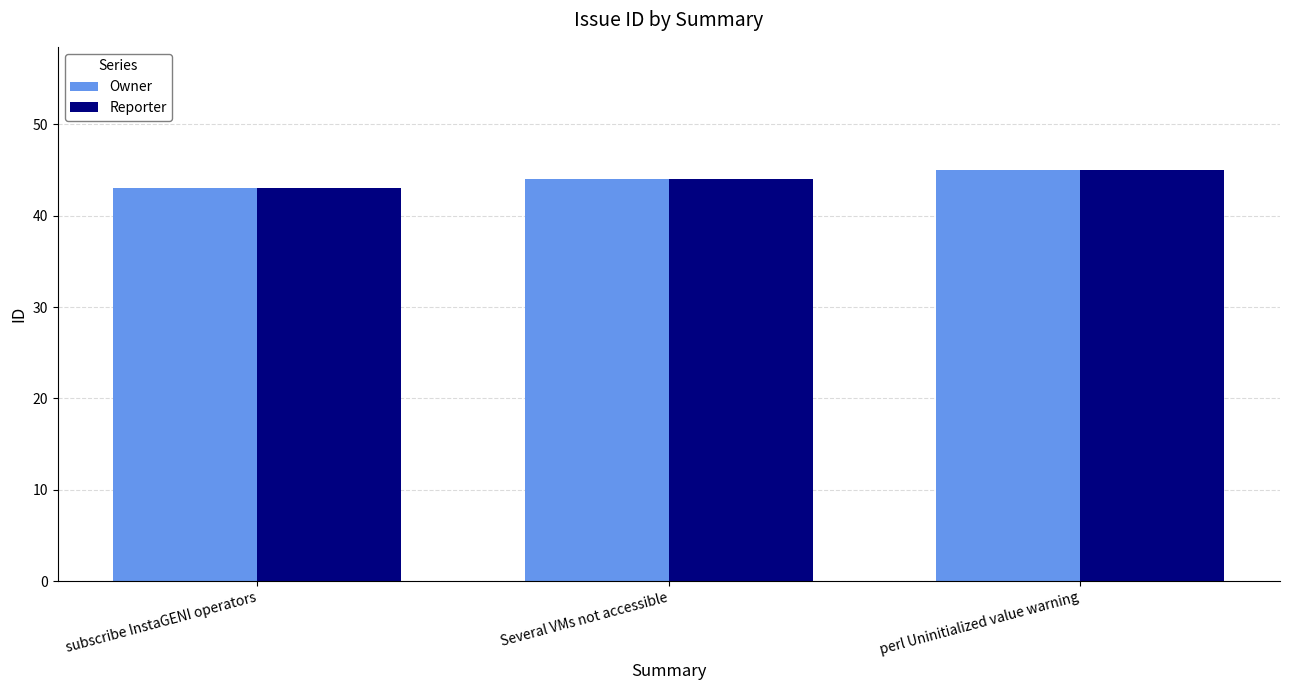

What is the total value across all series at subscribe InstaGENI operators?

86